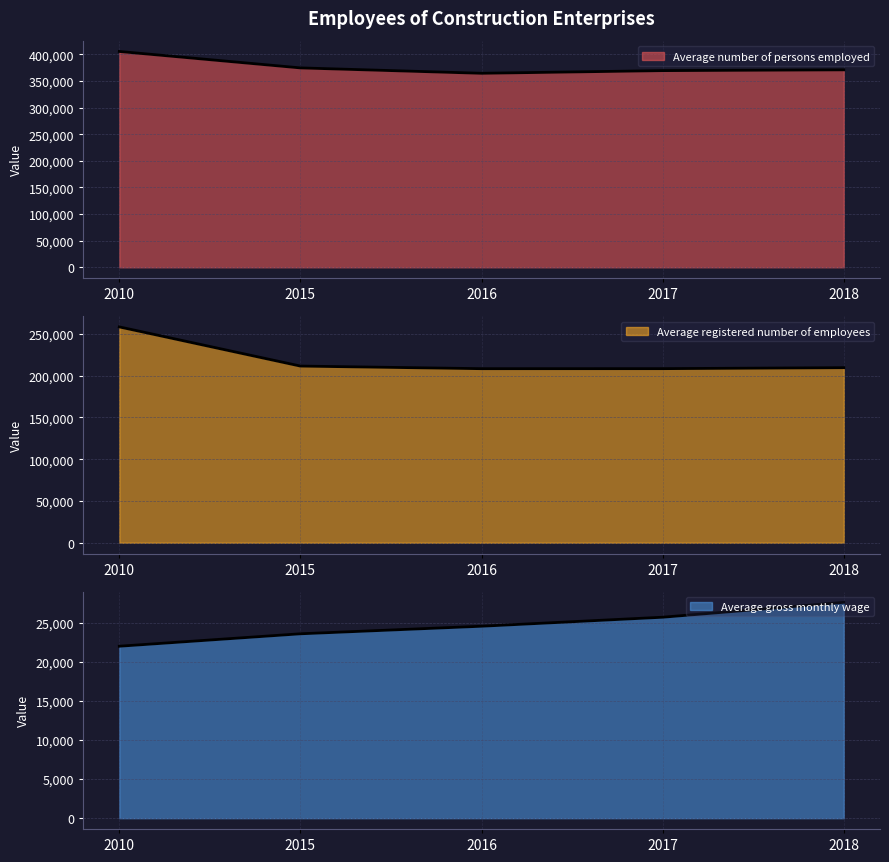

At which label is Average registered number of employees closest to 233348?

2015